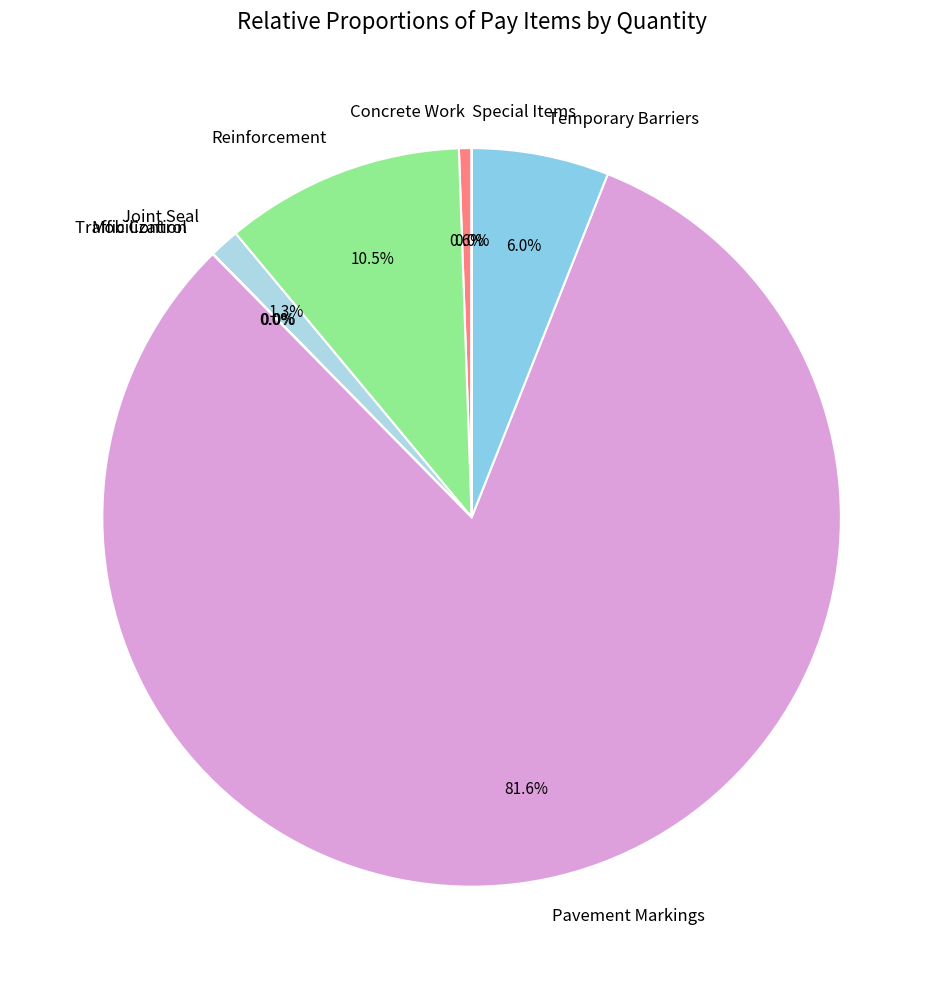

Approximately how many times larger is the value at Temporary Barriers compared to Joint Seal?

4.6